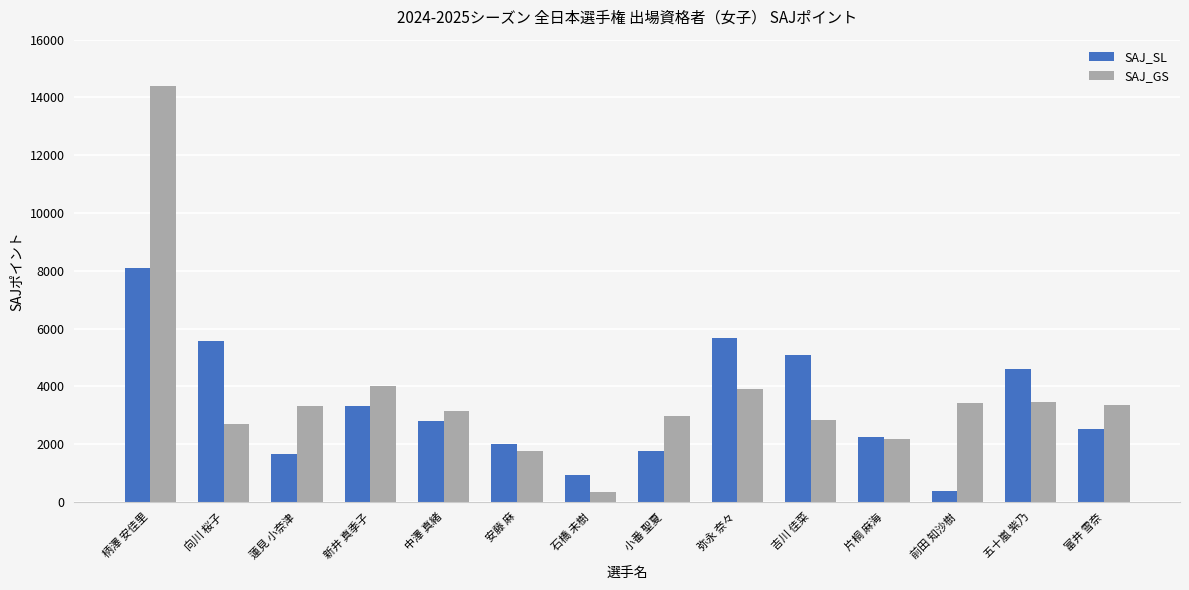

At 新井 真季子, list the series in order from smallest to largest.

SAJ_SL, SAJ_GS